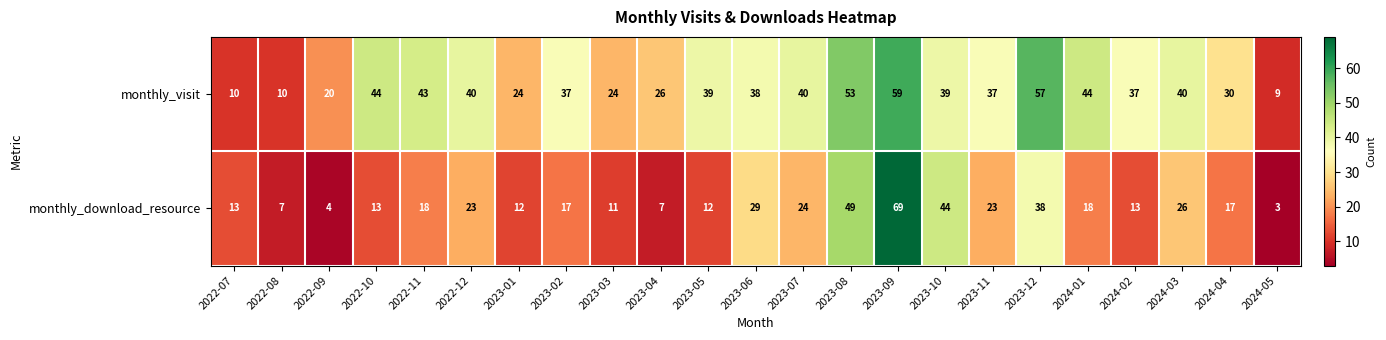

What is the approximate value of monthly_visit at 2023-02?

37